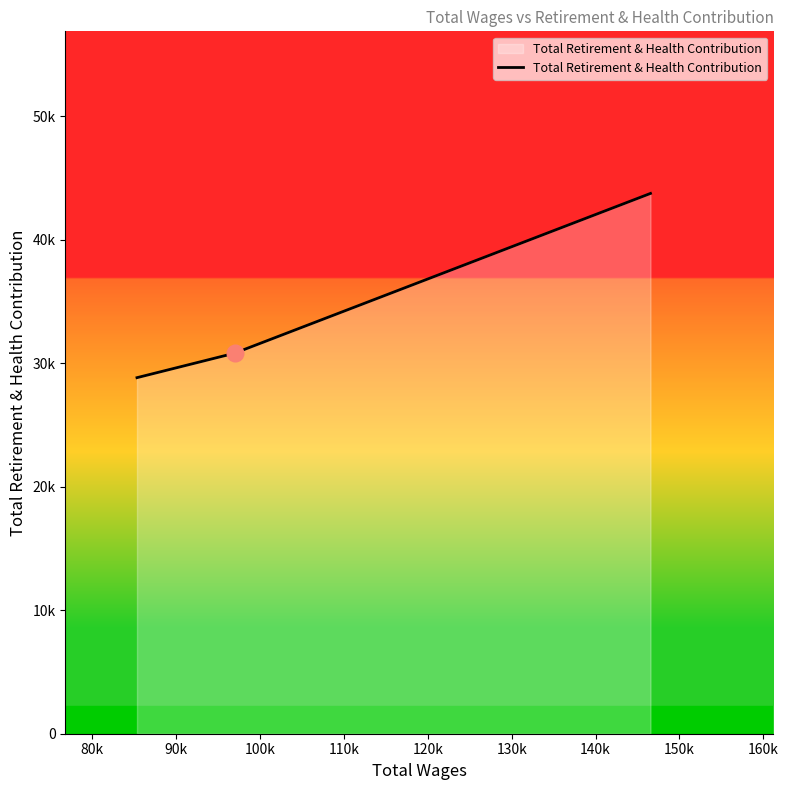

Is this an area chart (filled region under the line)?

Yes